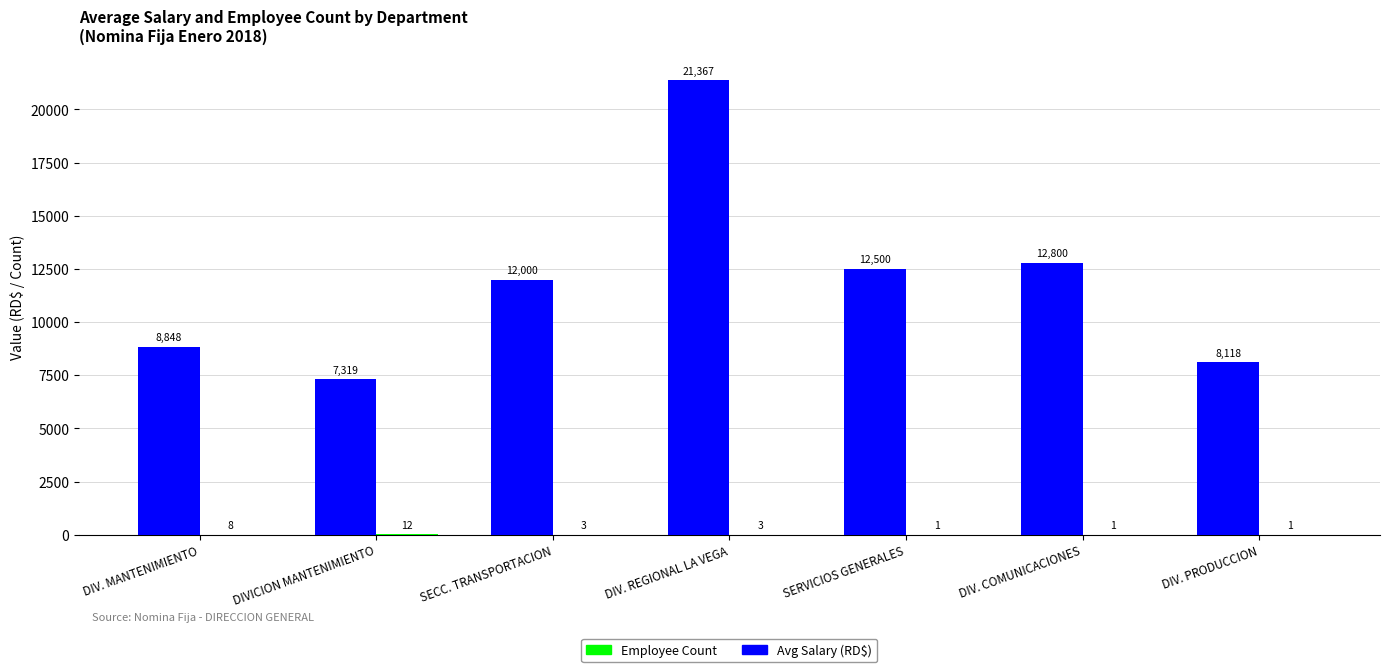

Is it true that Avg Salary (RD$) equals 8848.4 at DIV. MANTENIMIENTO?

True